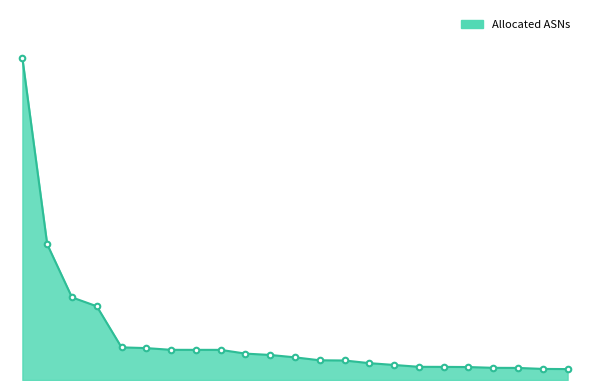

Is this an area chart (filled region under the line)?

Yes